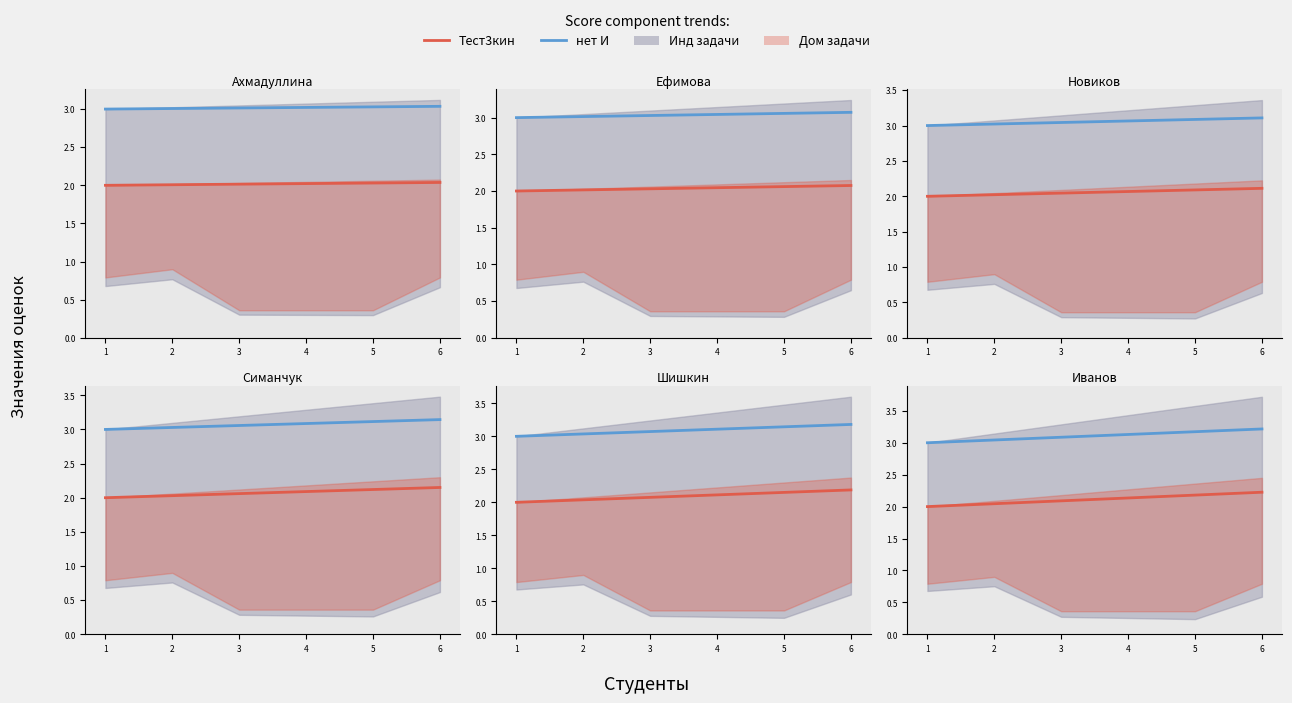

Where is Тест3кин nearest to the value 2?

1